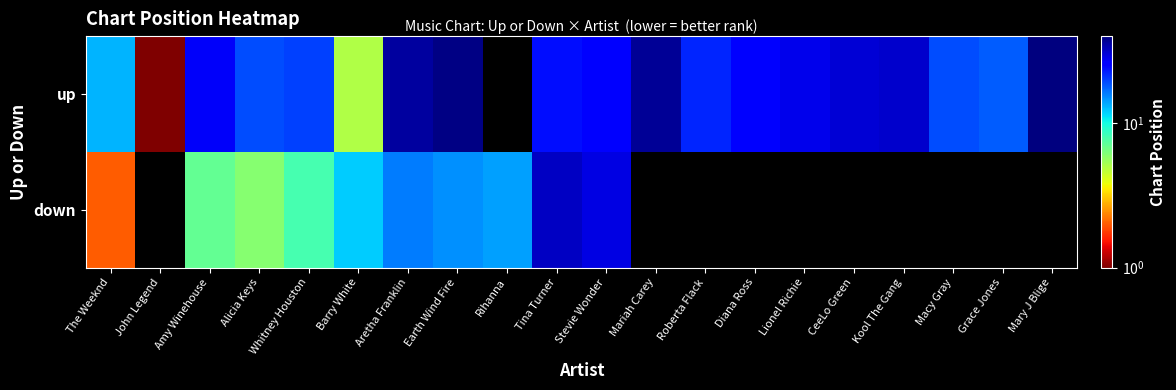

Where is down nearest to the value 17?

Aretha Franklin